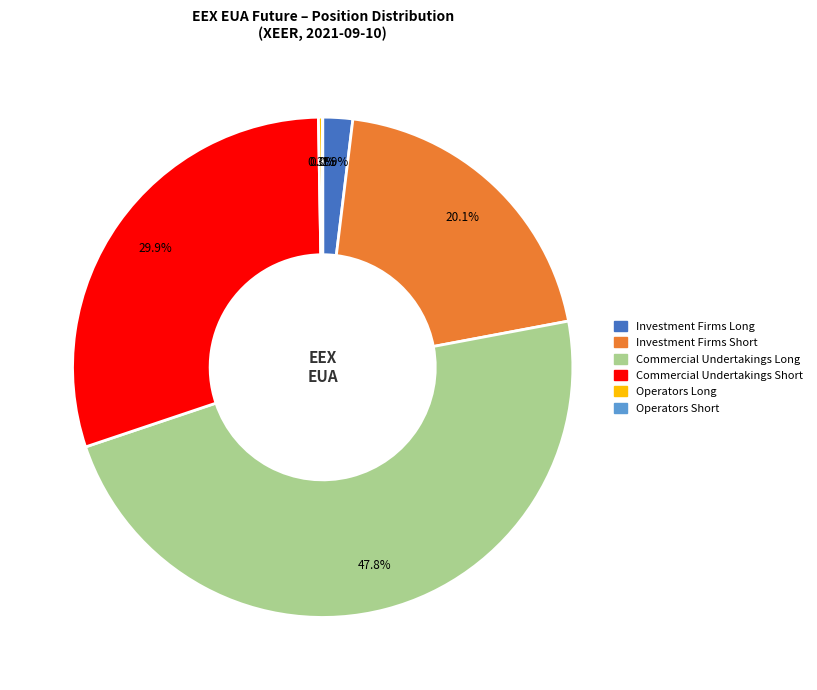

Approximately how many times larger is the value at Commercial Undertakings Short compared to Investment Firms Short?

1.5